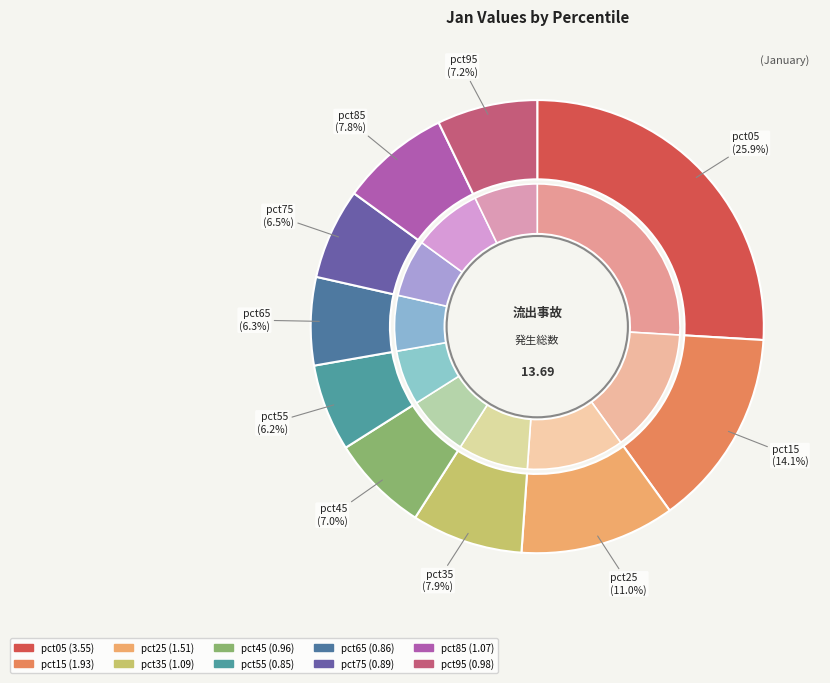

What percentage is the pct65 slice, to the nearest percent?

6%